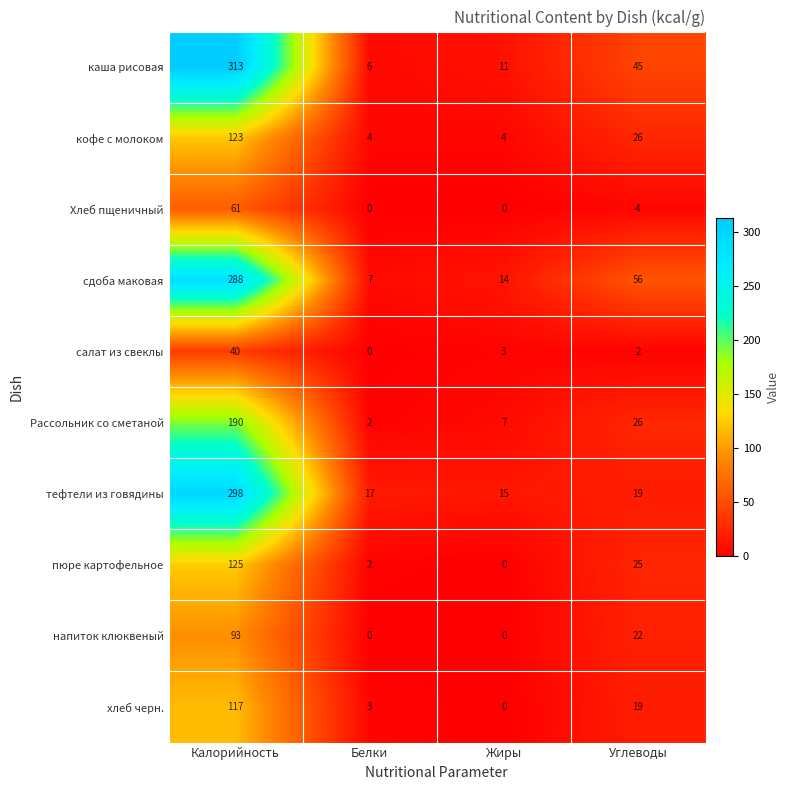

Which series has the widest spread of values?

каша рисовая